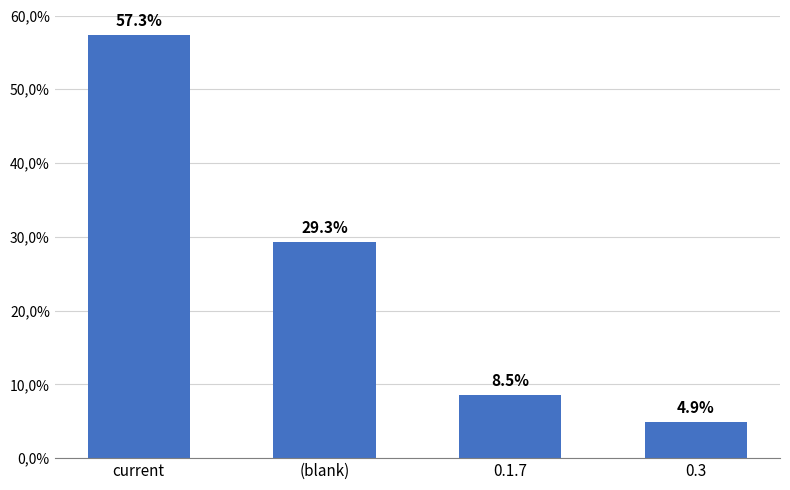

The value at 0.3 is 8.1. True or false?

False